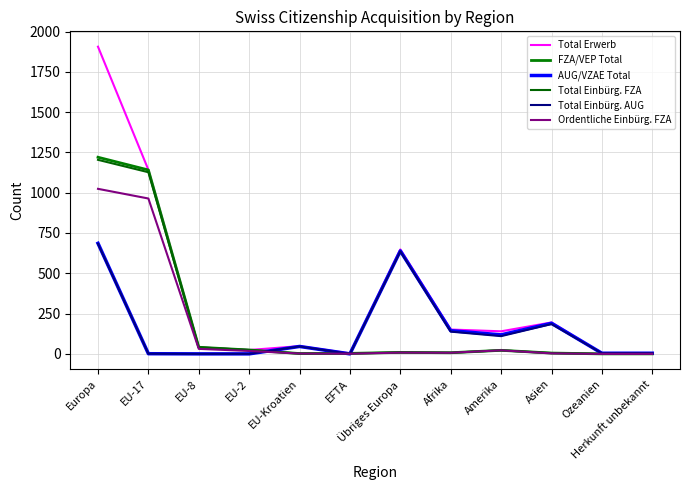

What is the highest value of the Total Einbürg. AUG series?

683